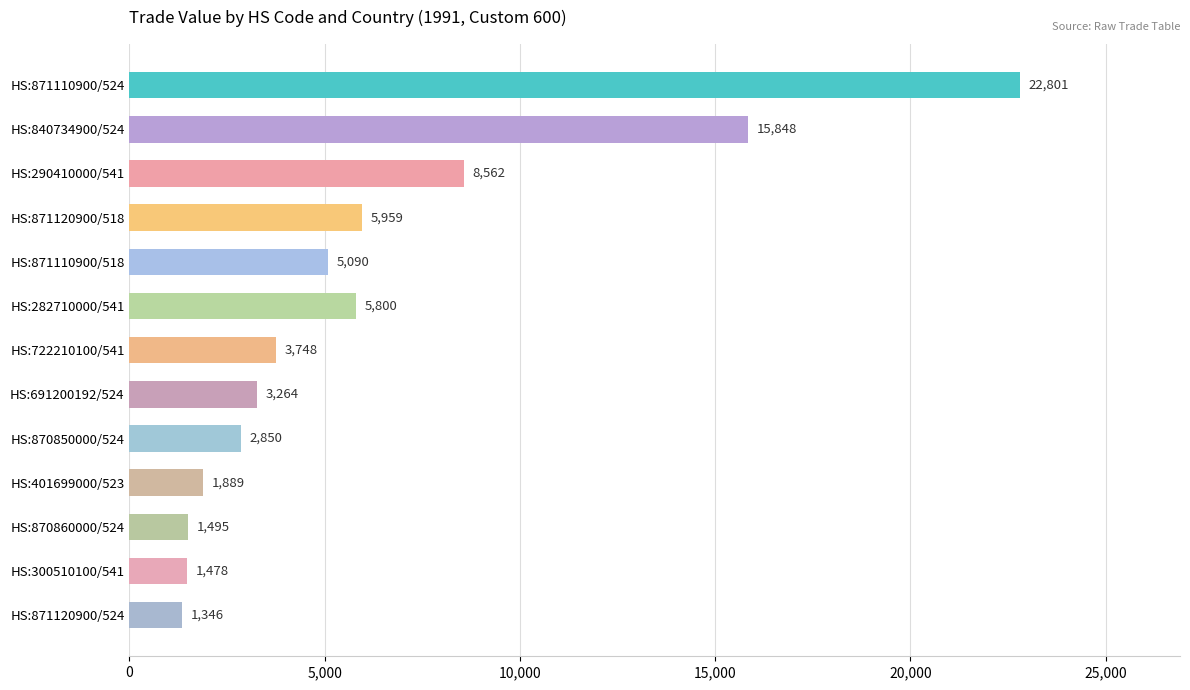

What is the sum of all values?

80130